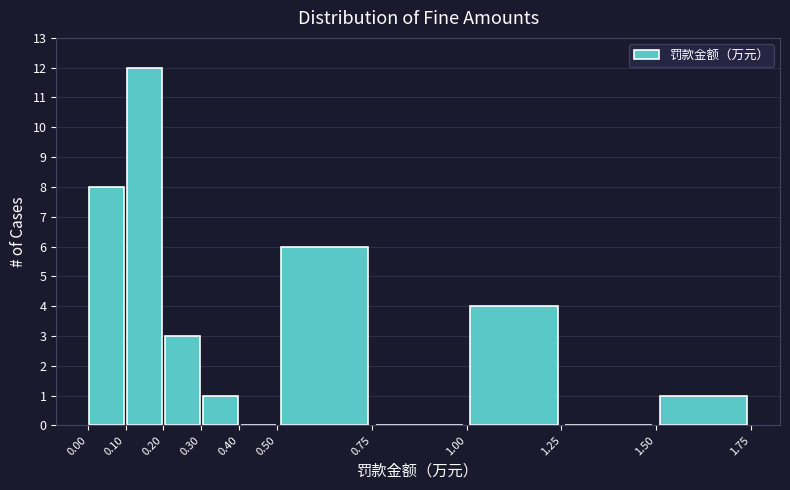

Reading left to right, list every bar in this chart as the range it spans on the x-axis followed by its height. The values are not printed on the chart, so give them approximately, as read against the axis.

0.00 to 0.10: 8
0.10 to 0.20: 12
0.20 to 0.30: 3
0.30 to 0.40: 1
0.40 to 0.50: 0
0.50 to 0.75: 6
0.75 to 1.00: 0
1.00 to 1.25: 4
1.25 to 1.50: 0
1.50 to 1.75: 1